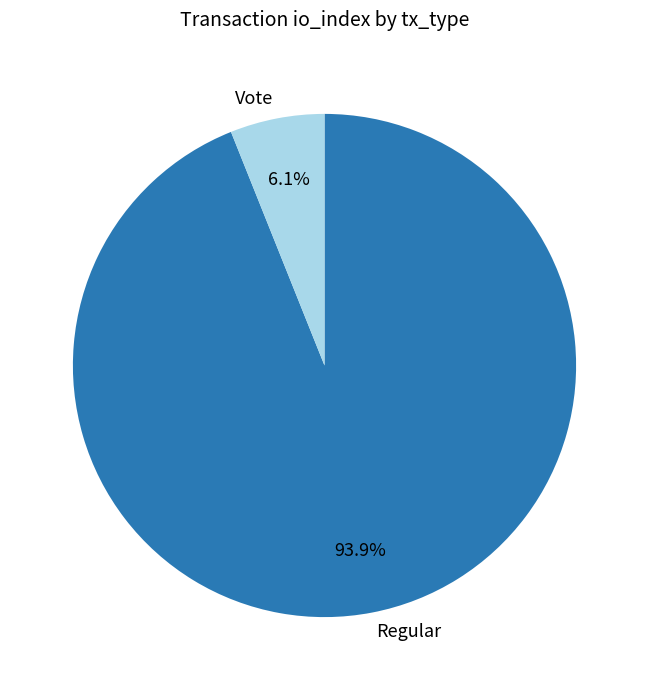

To the nearest percent, what percentage of the pie is Regular?

94%